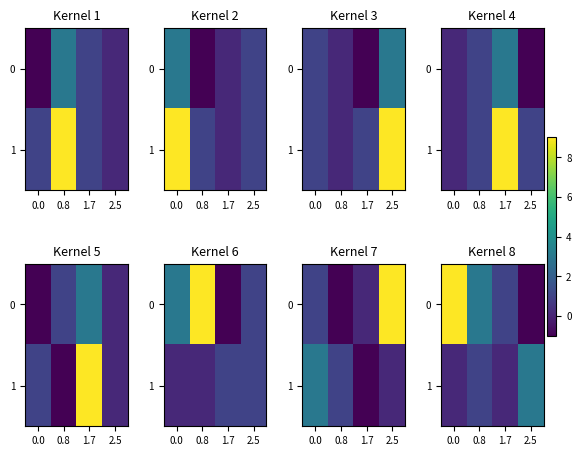

True or false: row_1 has a value of 0.2 at 1.7.

True